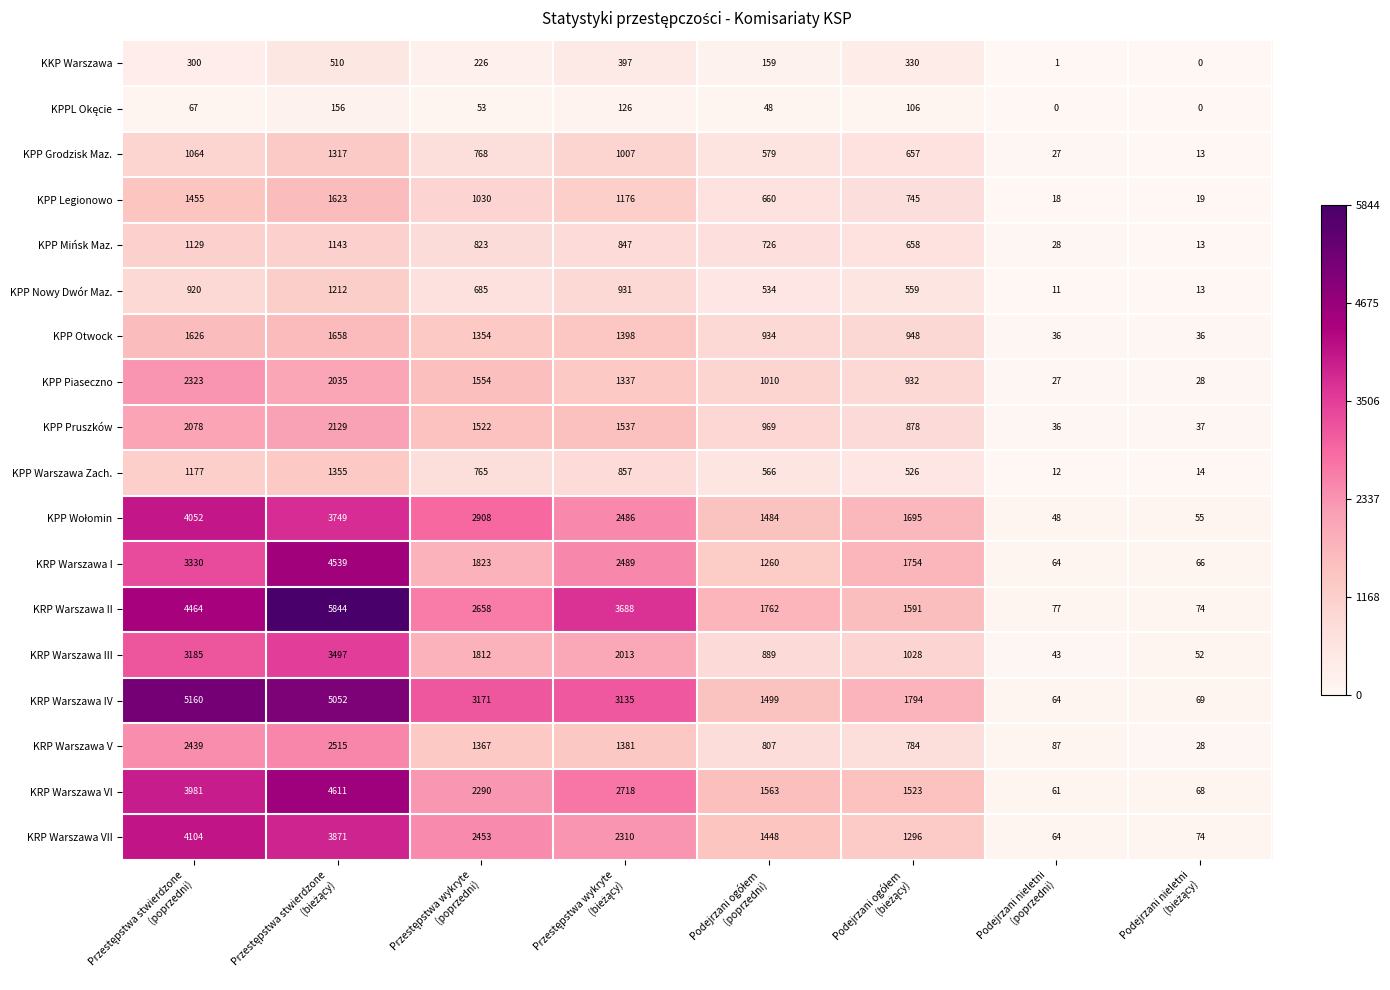

What is the greatest value displayed?

5844